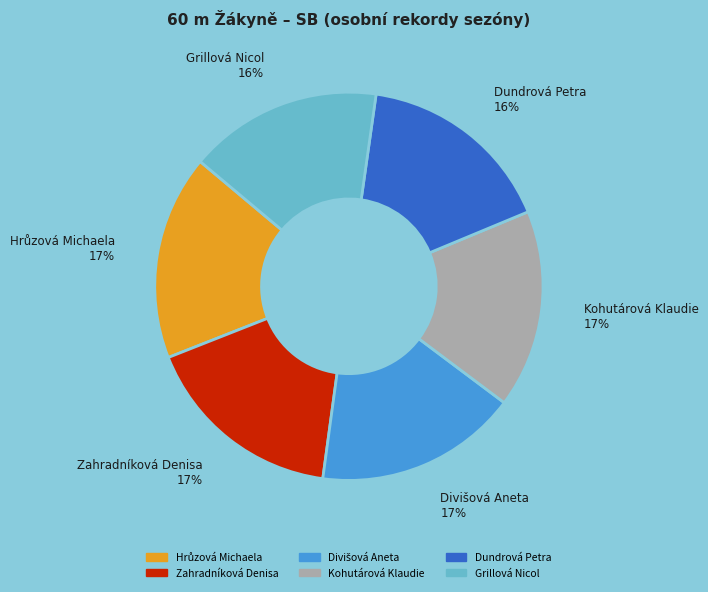

Is there a majority slice in this chart?

No